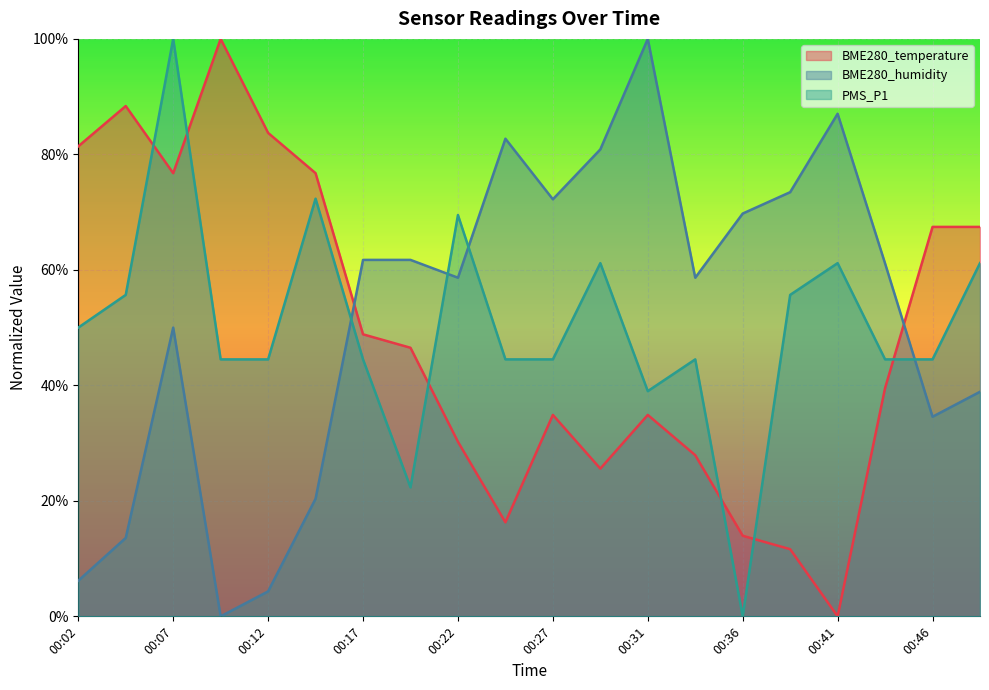

Which series has the widest spread of values?

BME280_temperature